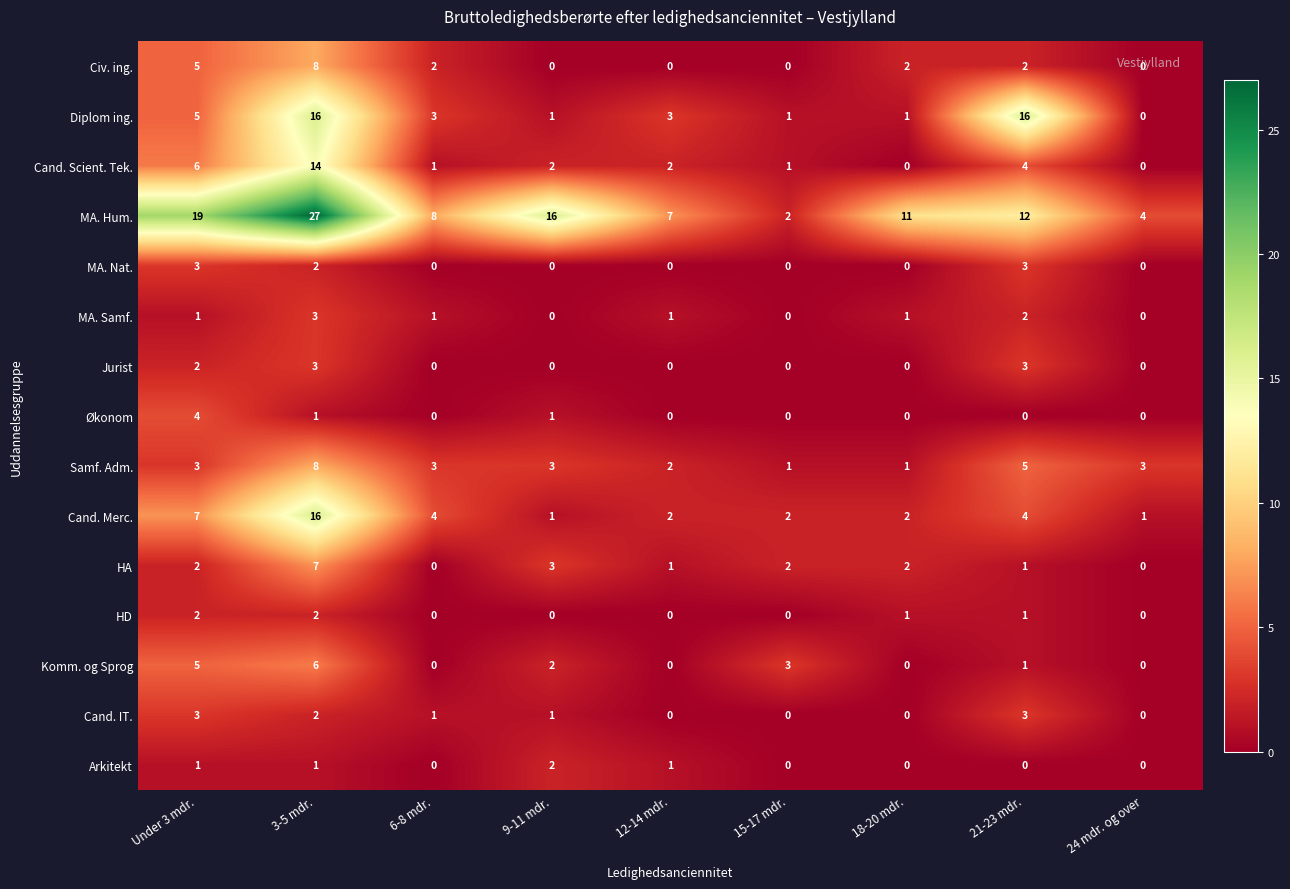

How many HD values are between 0 and 1?

7